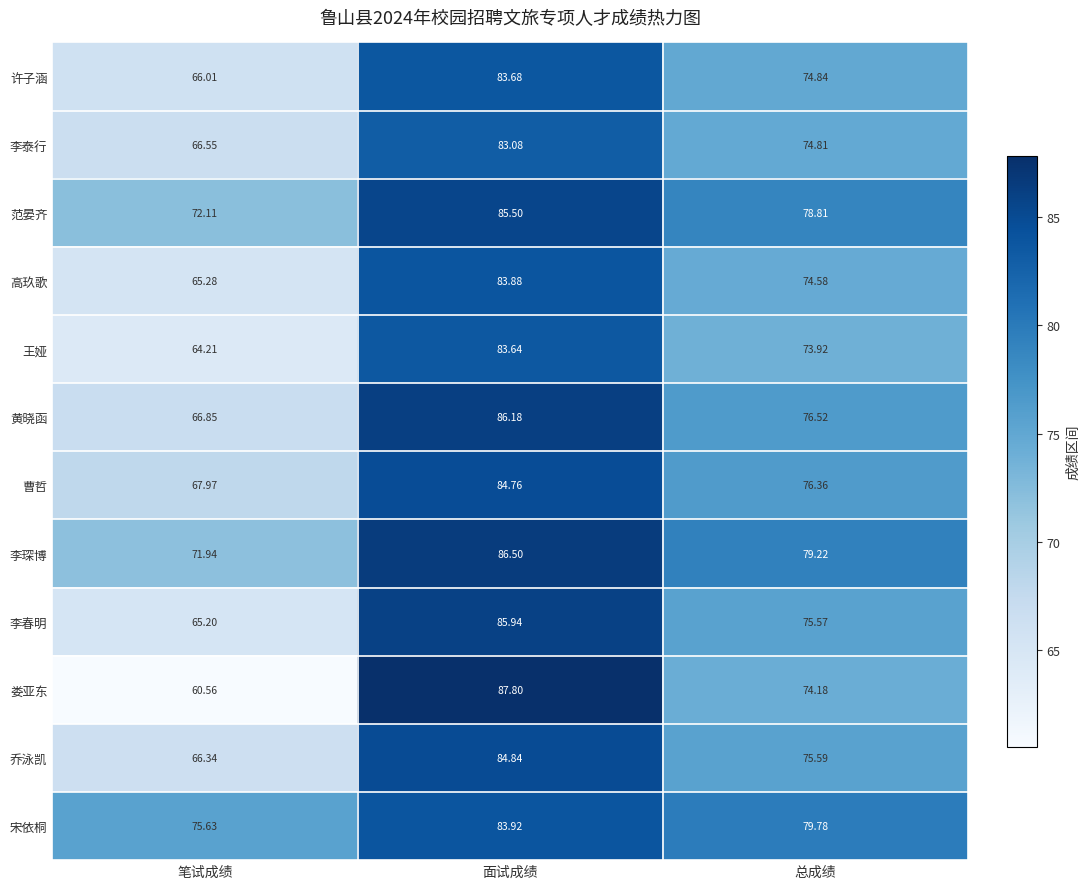

What is the smallest value displayed?

60.6